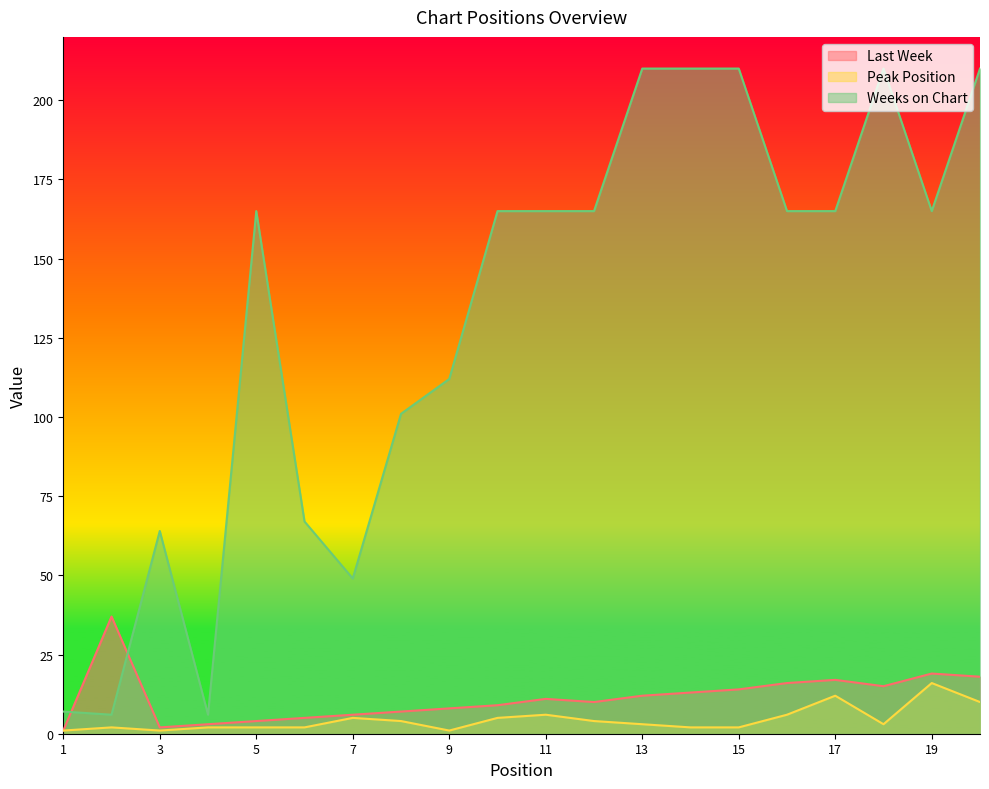

Does the chart display data point markers on the line(s)?

No